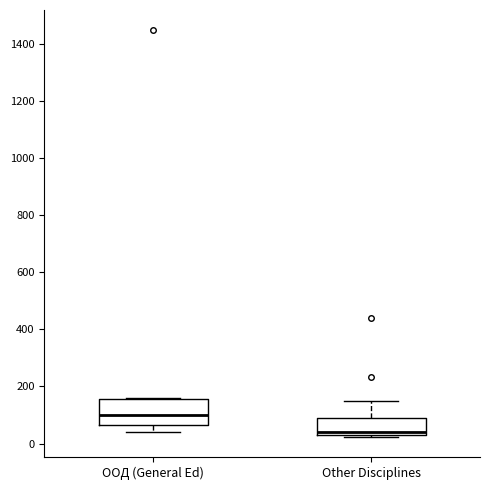

Which box's median line is the highest?

ООД (General Ed)